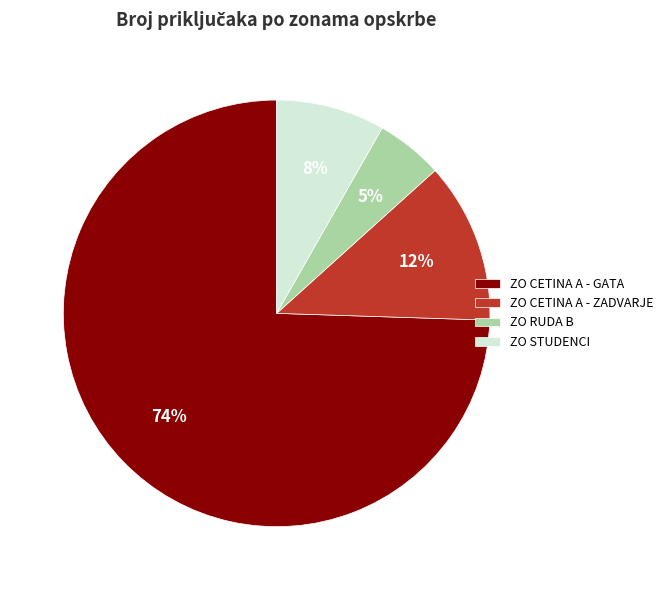

Rank the categories by value from highest to lowest.

ZO CETINA A - GATA, ZO CETINA A - ZADVARJE, ZO STUDENCI, ZO RUDA B